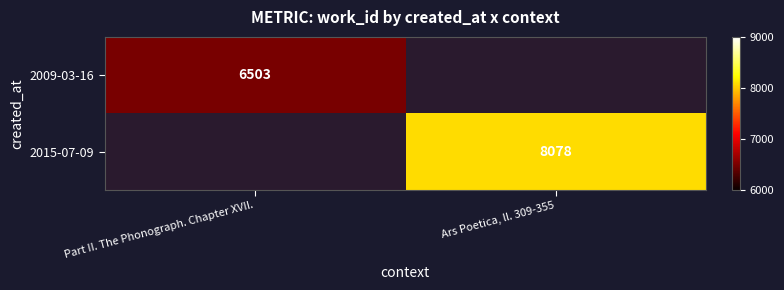

The value of 2015-07-09 at Ars Poetica, ll. 309-355 is 8078. True or false?

True